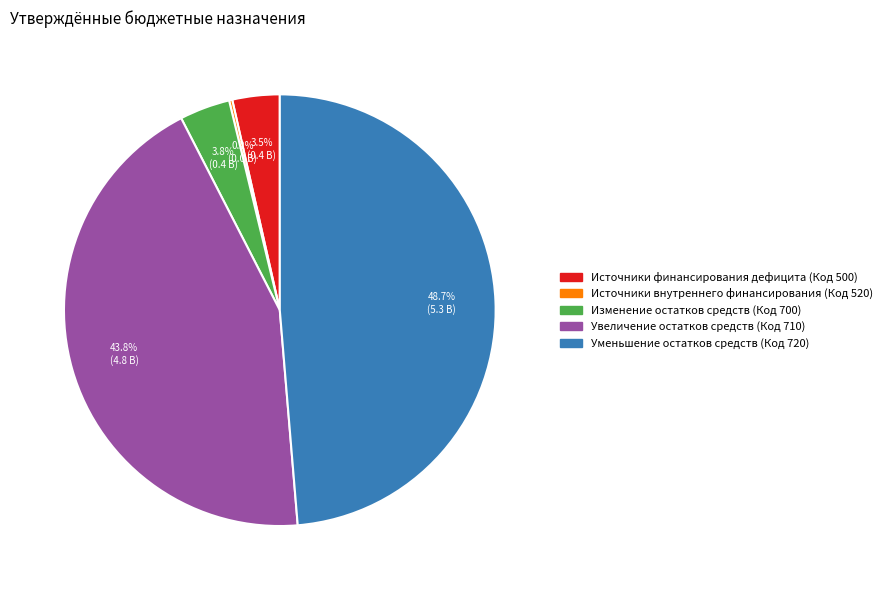

Does any single category account for the majority?

No